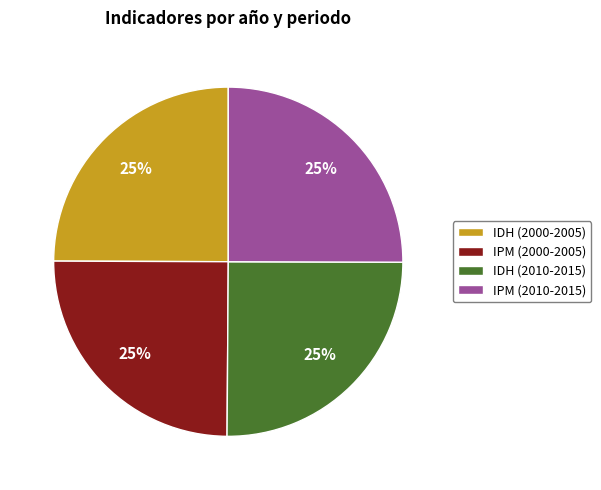

How many segments does this pie chart have?

4